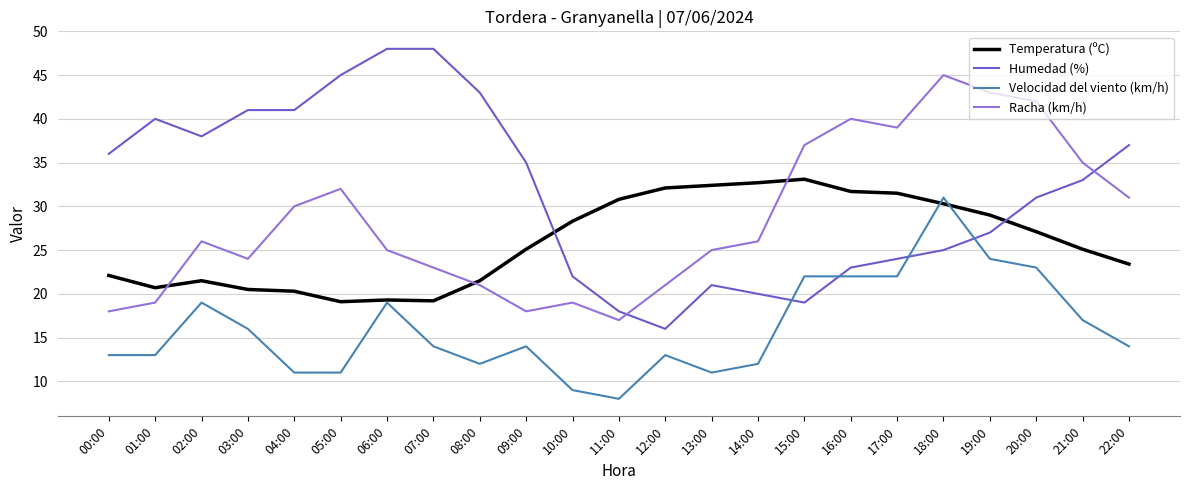

At which category is the sum across all series the highest?

18:00